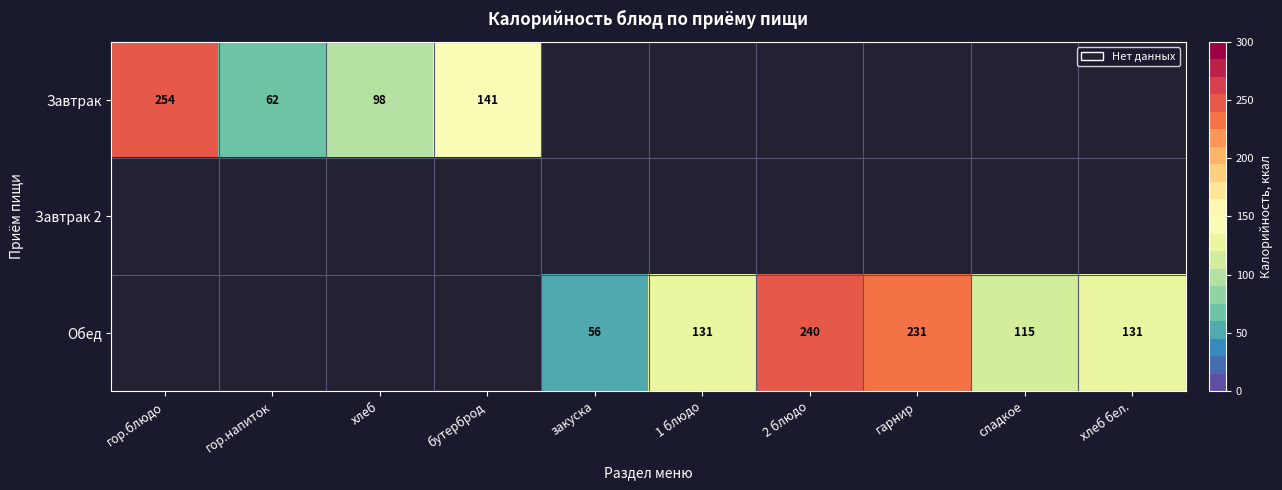

The Обед series shows 56.0 at 2 блюдо. True or false?

False